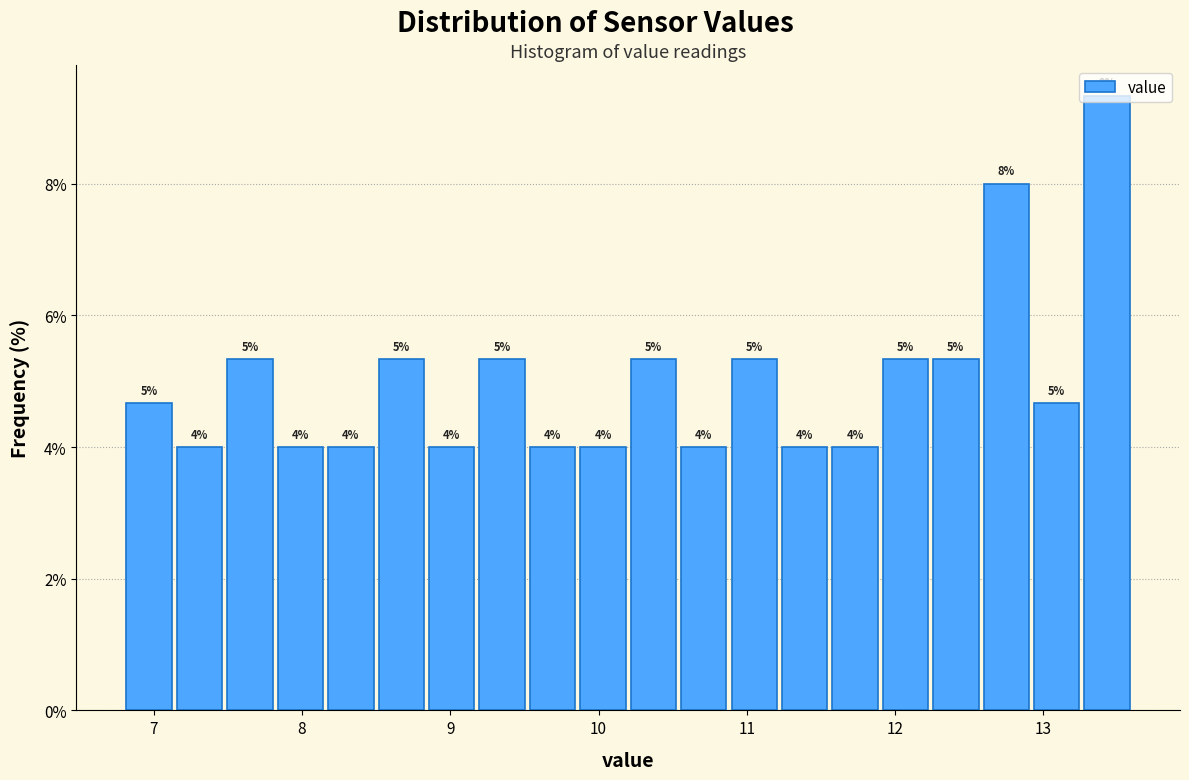

Around what value on the x-axis is the tallest bar? Give the approximate position of its centre, as read against the axis.

13.4